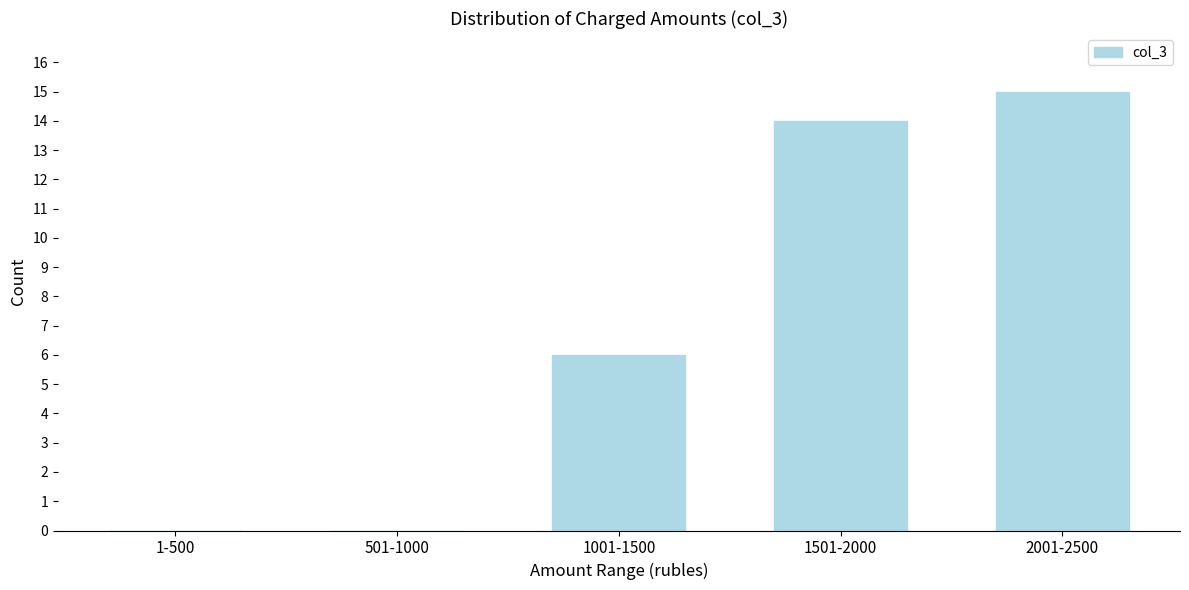

Reading right to left, list all the values displayed in this chart.

2001-2500=15	1501-2000=14	1001-1500=6	501-1000=0	1-500=0